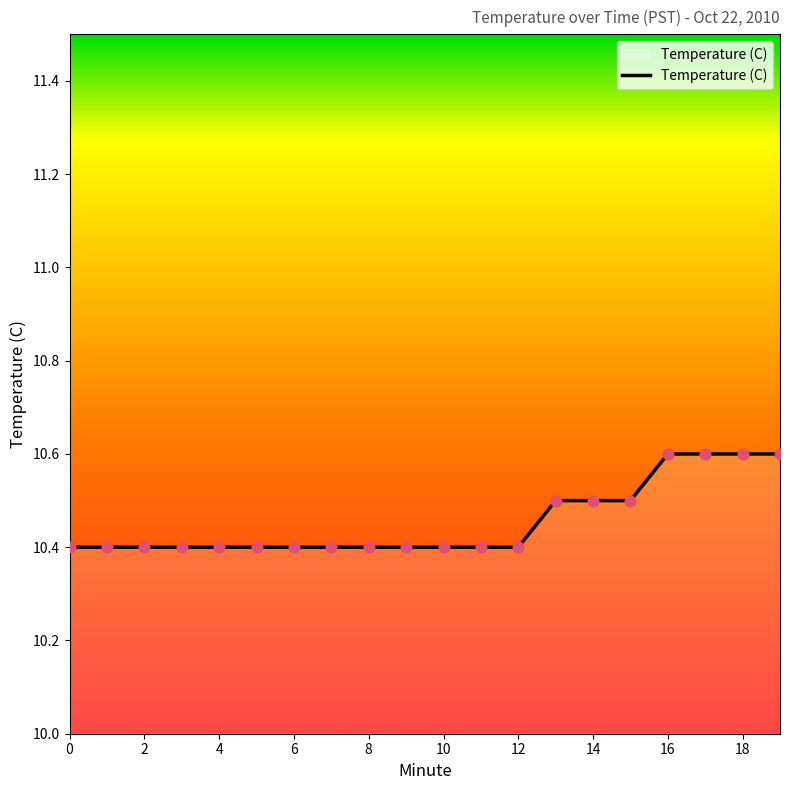

What is the smallest value displayed?

10.4